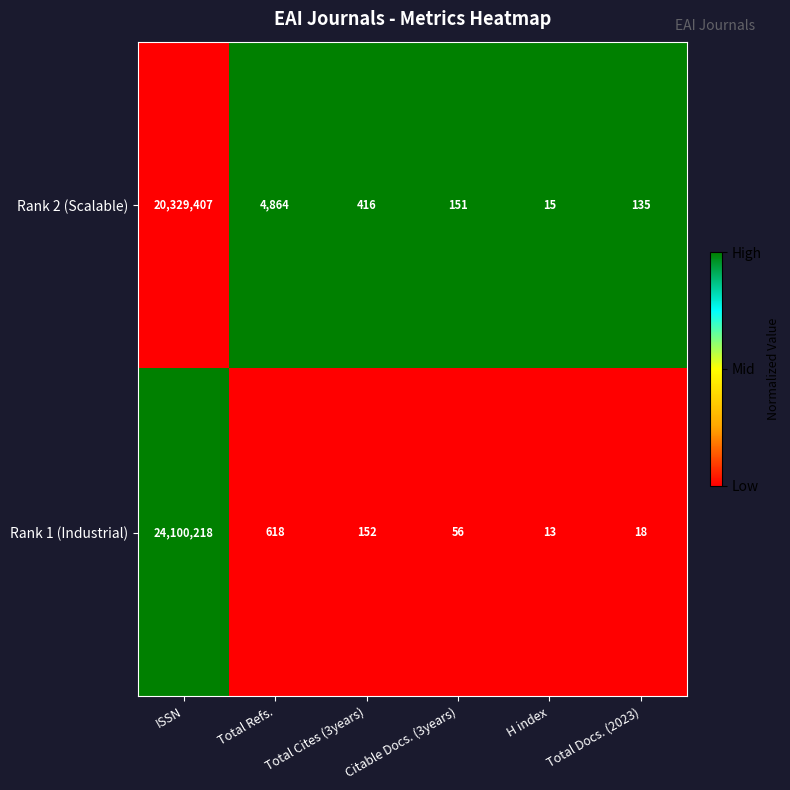

How many series are shown in this chart?

2